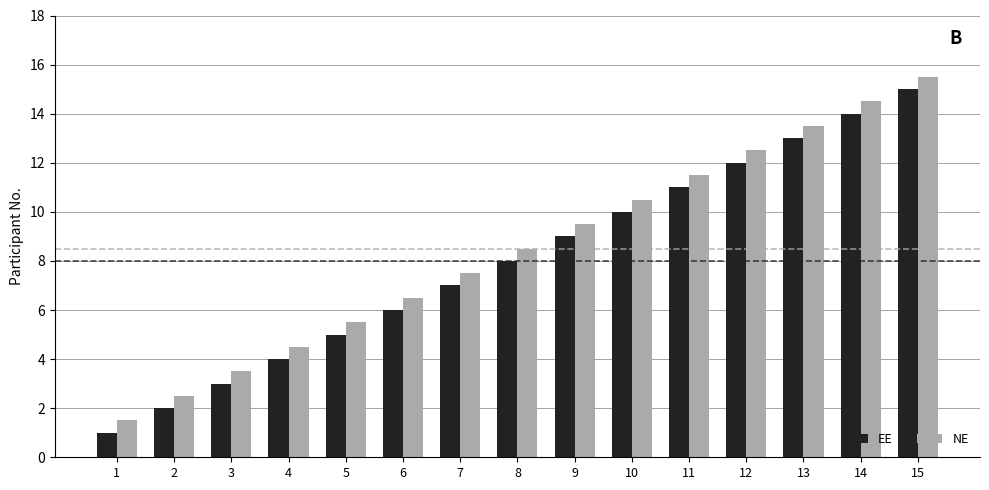

What is the difference between the maximum and minimum values in the NE series?

14.0